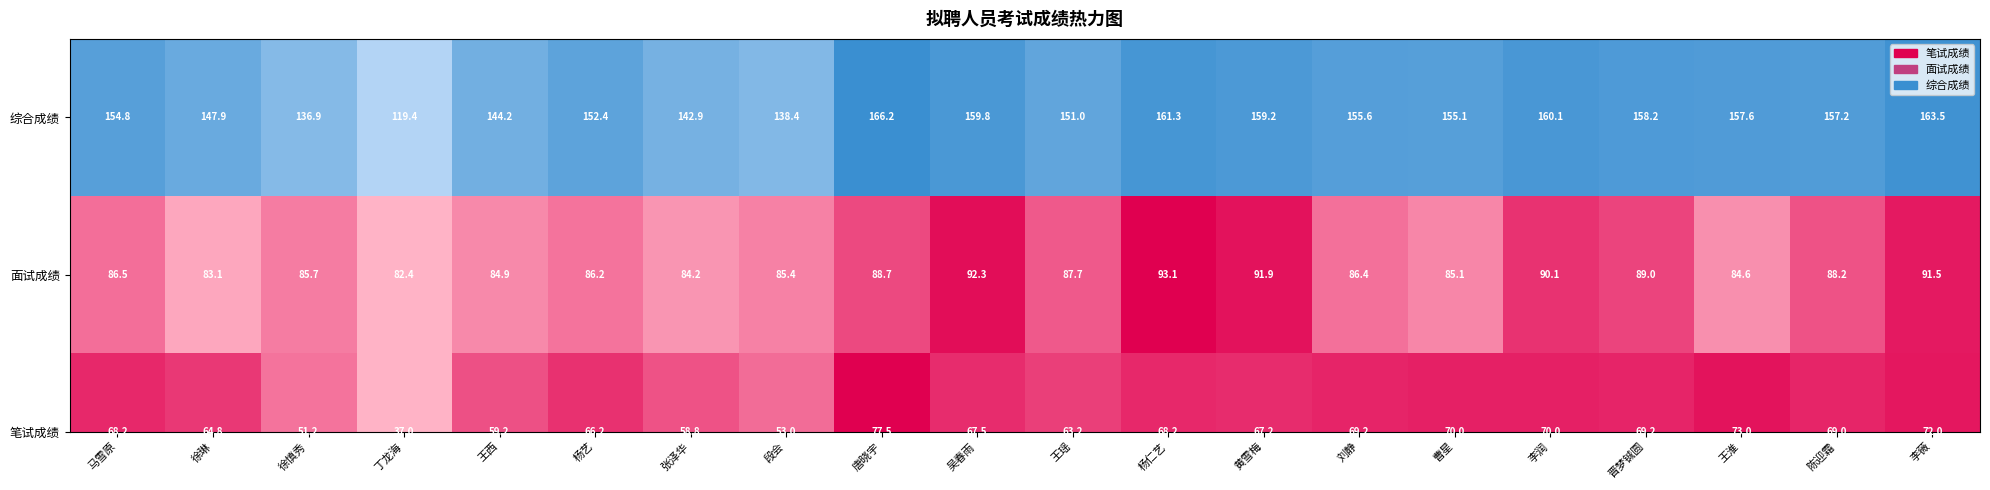

List the labels in order of value, smallest first.

丁龙海, 徐慎秀, 段会, 张泽华, 王西, 徐琳, 王瑶, 杨艺, 马雪原, 曹星, 刘静, 陈迎霜, 王淮, 晋梦铖圆, 黄雪梅, 吴春雨, 李润, 杨仁艺, 李薇, 唐晓宇